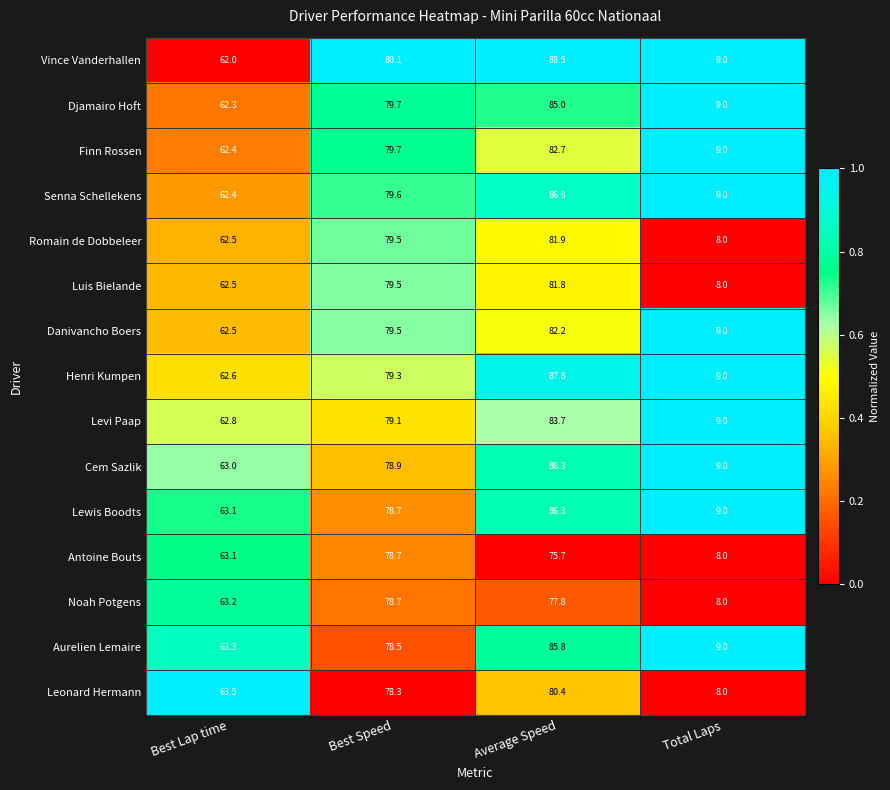

How many data points in Levi Paap are above 79?

2